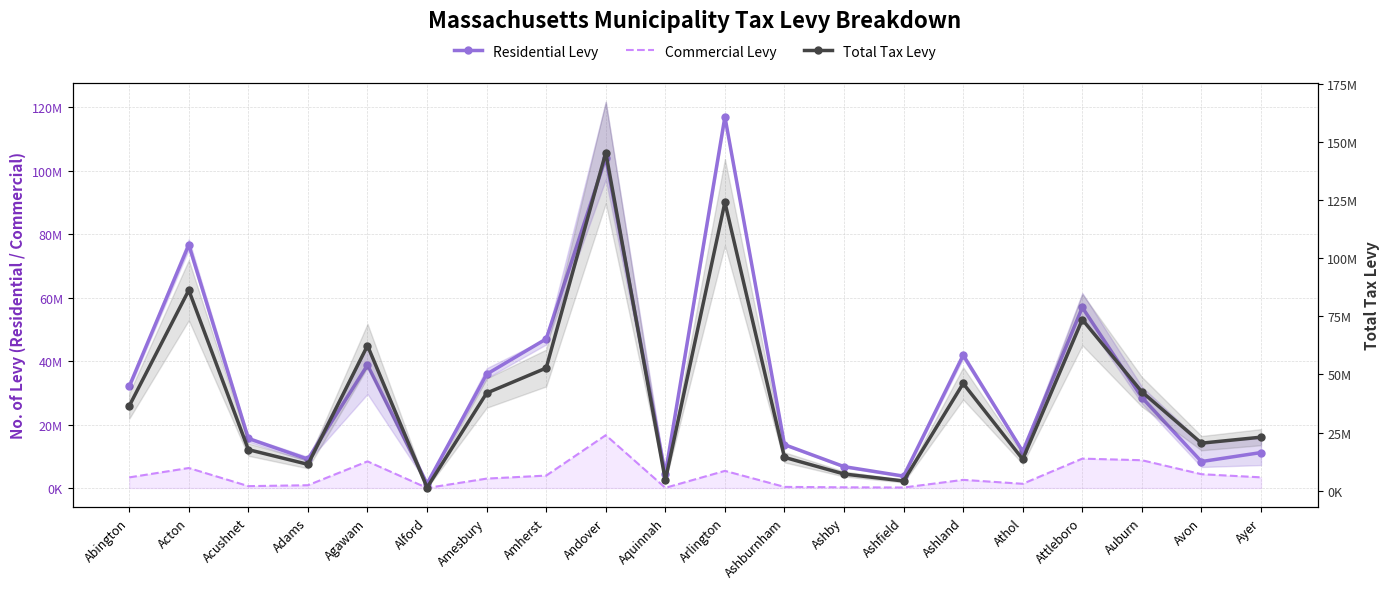

What value does the Residential Levy series have at Auburn, to the nearest 10?

28525060